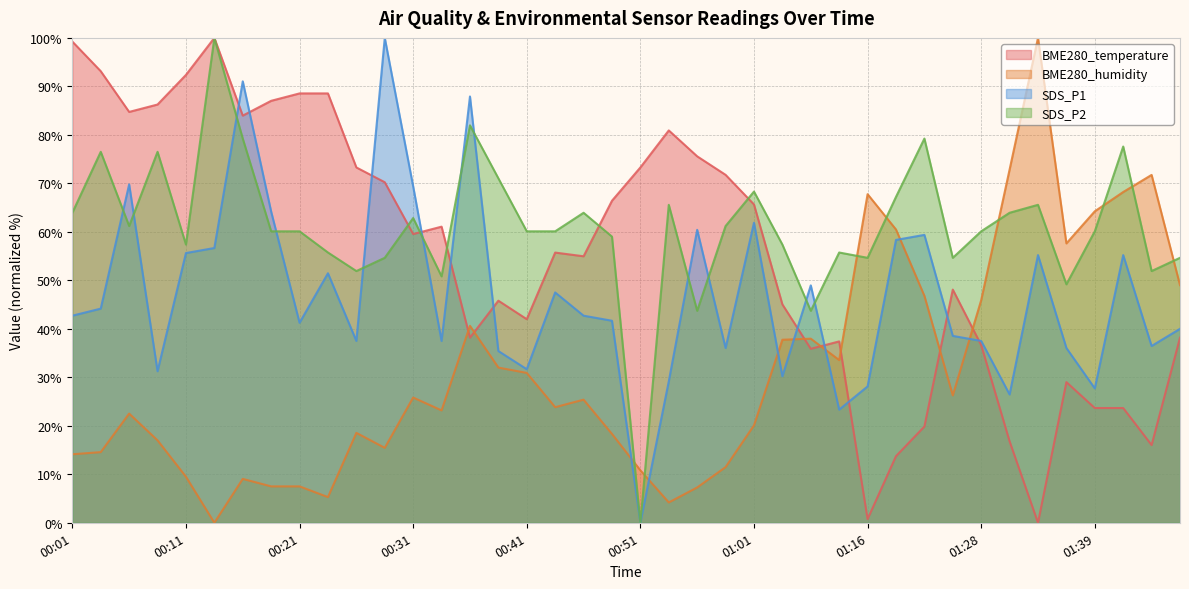

Reading left to right, transcribe all the data shown in this chart.

BME280_temperature: 99.2	93.1	84.7	86.3	92.4	100.0	84.0	87.0	88.5	88.5	73.3	70.2	59.5	61.1	38.2	45.8	42.0	55.7	55.0	66.4	73.3	80.9	75.6	71.8	65.6	45.0	35.9	37.4	0.8	13.7	19.8	48.1	36.6	16.8	0.0	29.0	23.7	23.7	16.0	38.2
BME280_humidity: 14.1	14.6	22.5	17.0	9.5	0.0	9.1	7.5	7.5	5.3	18.5	15.5	25.8	23.2	40.6	32.0	30.9	23.8	25.4	18.3	10.8	4.2	7.3	11.5	20.1	37.7	38.0	33.6	67.8	60.5	46.8	26.3	45.9	72.8	100.0	57.6	64.2	68.2	71.7	49.0
SDS_P1: 42.7	44.2	69.8	31.2	55.6	56.7	91.0	64.2	41.2	51.5	37.5	100.0	69.4	37.5	87.9	35.4	31.7	47.5	42.7	41.7	0.0	29.2	60.4	36.0	61.9	30.2	49.0	23.3	28.1	58.3	59.4	38.5	37.5	26.5	55.2	36.0	27.7	55.2	36.5	40.0
SDS_P2: 63.9	76.5	61.2	76.5	57.4	100.0	79.2	60.1	60.1	55.7	51.9	54.6	62.8	50.8	82.0	71.0	60.1	60.1	63.9	59.0	0.0	65.6	43.7	61.2	68.3	57.4	43.7	55.7	54.6	67.2	79.2	54.6	60.1	63.9	65.6	49.2	60.1	77.6	51.9	54.6